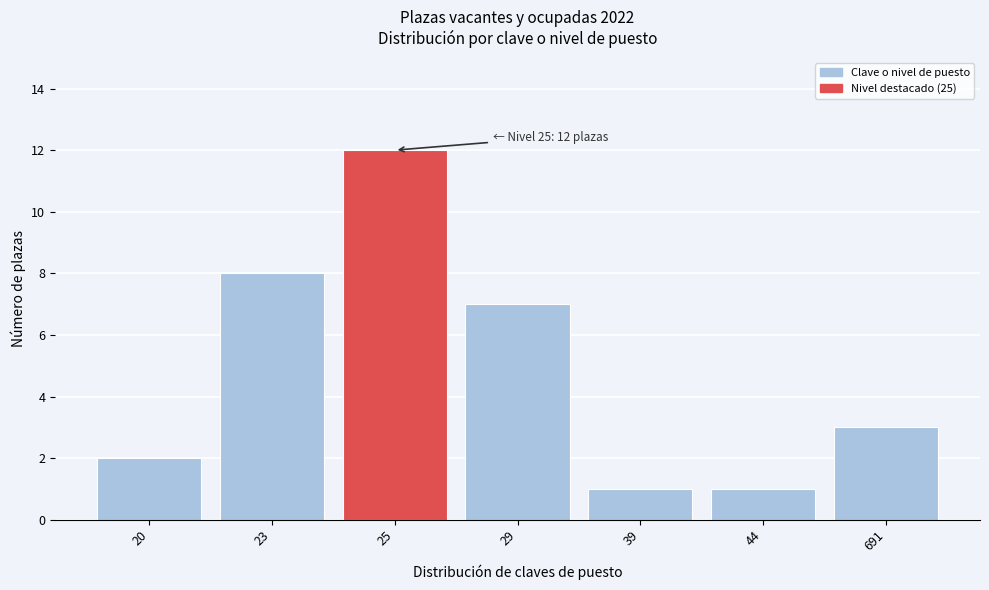

Reading right to left, transcribe all the data shown in this chart.

3	1	1	7	12	8	2